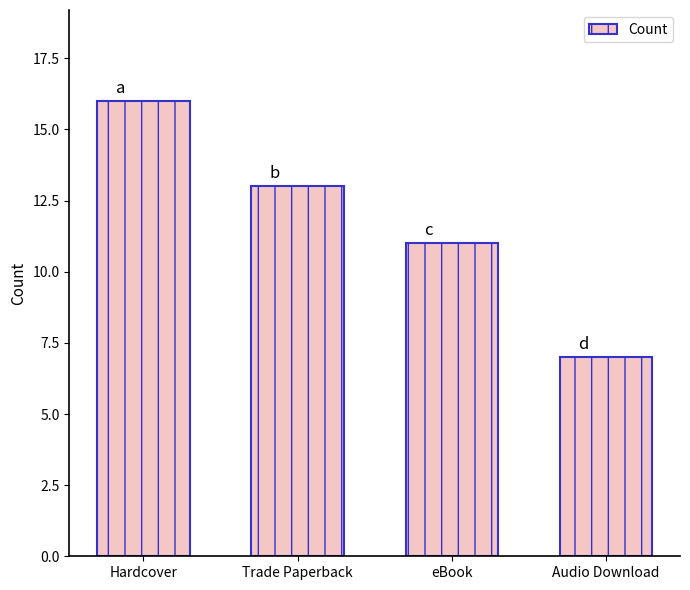

Rank the categories by value from highest to lowest.

Hardcover, Trade Paperback, eBook, Audio Download